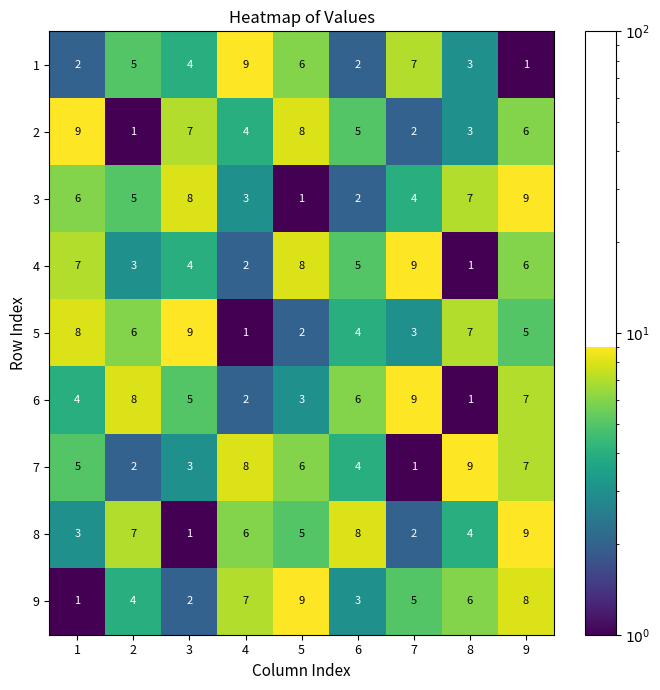

Between 4 and 5, which series saw the biggest shift?

4